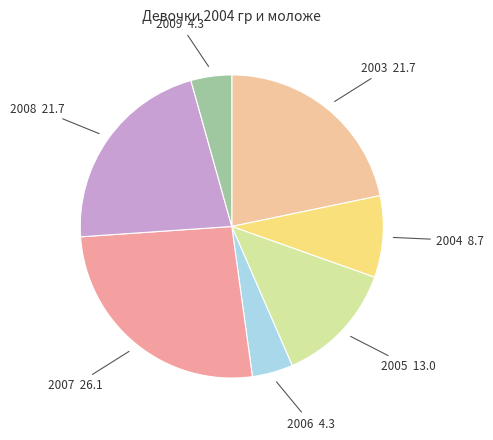

Rank the categories by value from lowest to highest.

2006, 2009, 2004, 2005, 2003, 2008, 2007